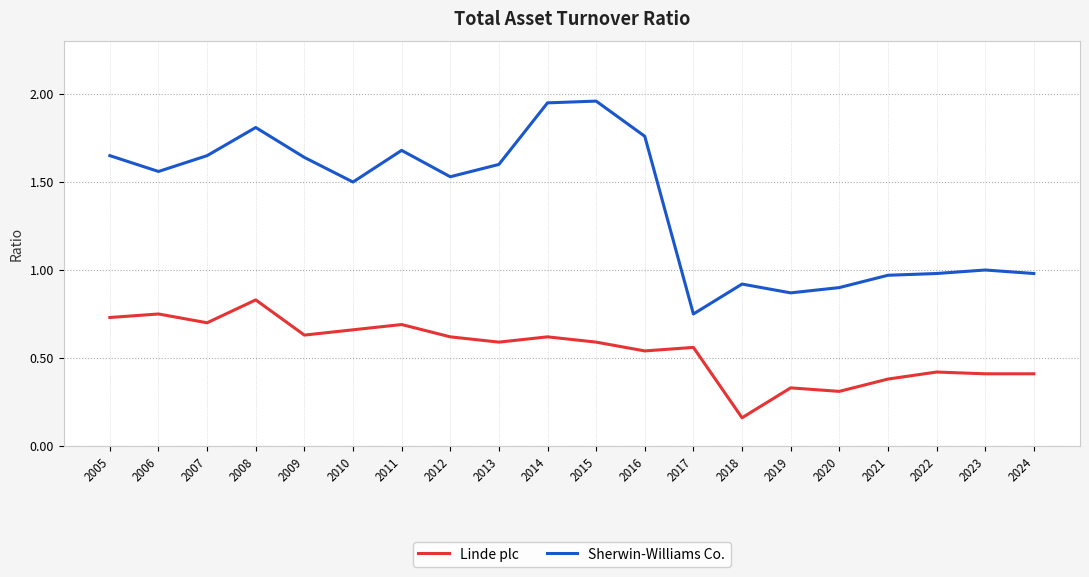

At which category does Linde plc reach its first local valley?

2007